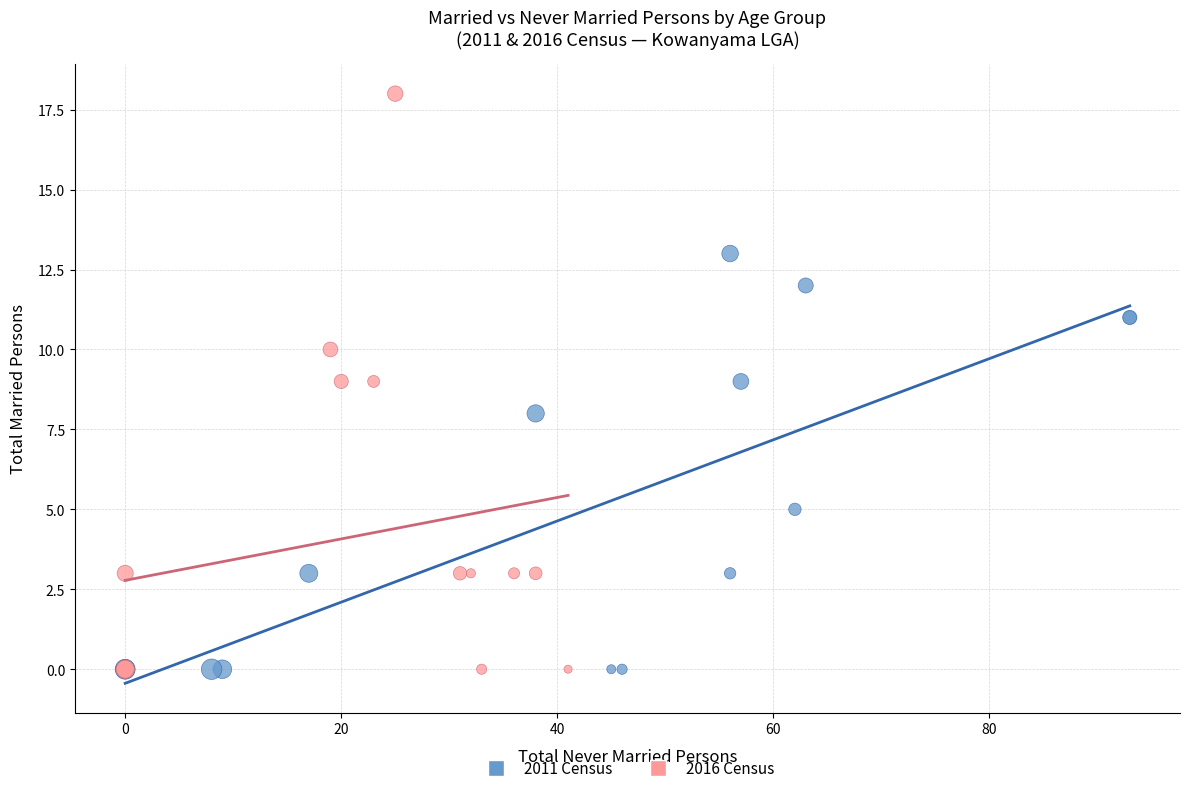

Which series reaches the maximum Y coordinate?

2016 Census